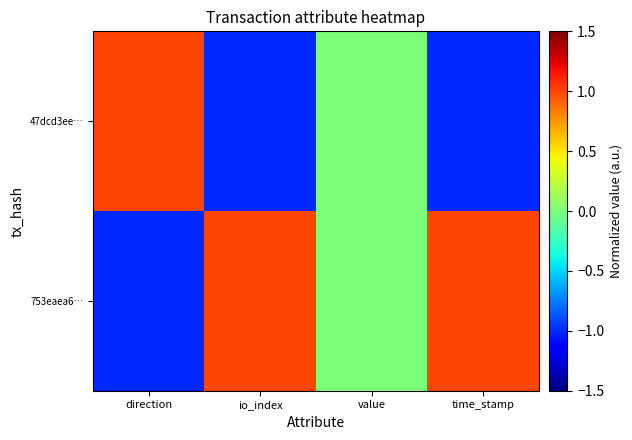

At which category does the chart reach its minimum across all series?

direction